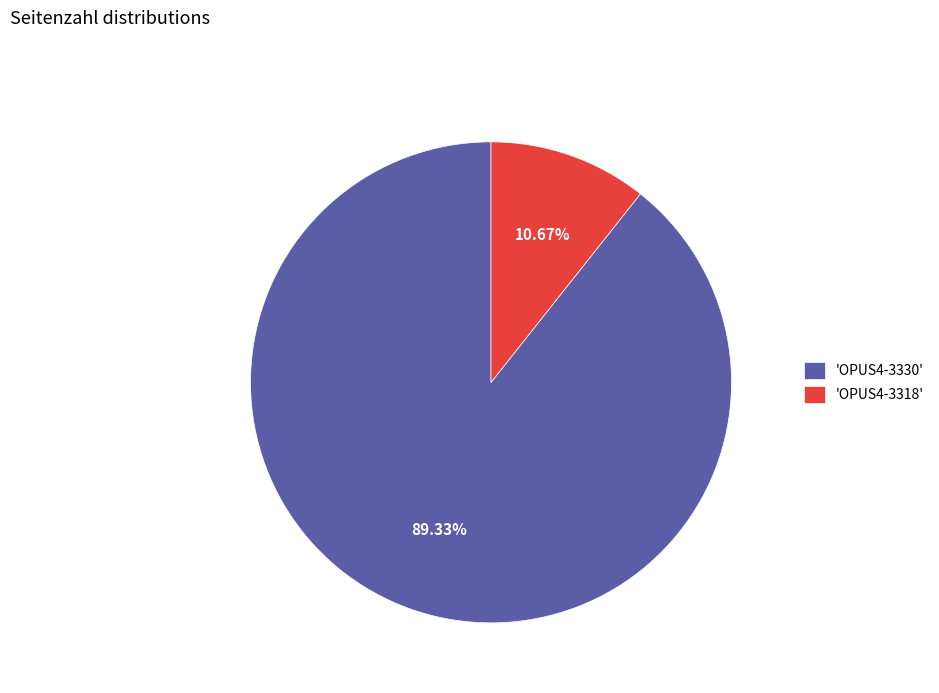

Between 'OPUS4-3330' and 'OPUS4-3318', which is larger?

'OPUS4-3330'